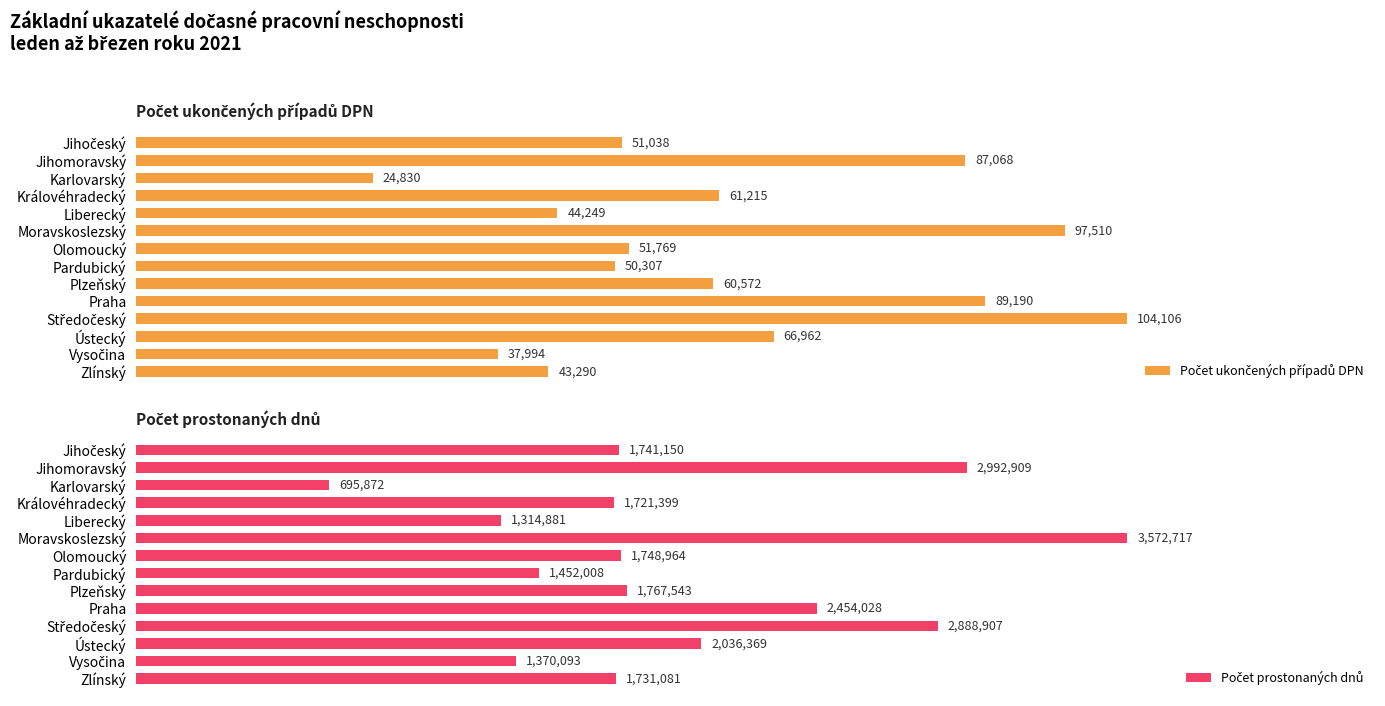

The Počet prostonaných dnů series shows 1370093 at Vysočina. True or false?

True